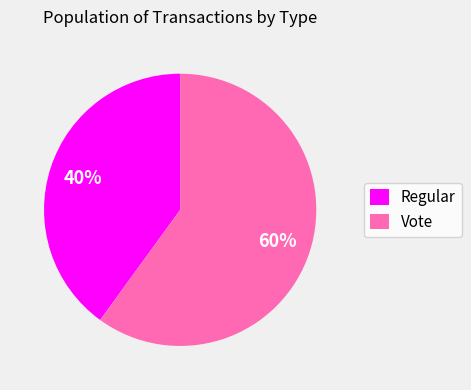

Is the sum of Regular and Vote greater than half?

Yes